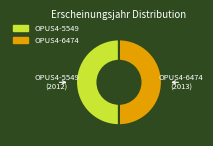

What is the ratio of the value at OPUS4-5549 to the value at OPUS4-6474?

1.0